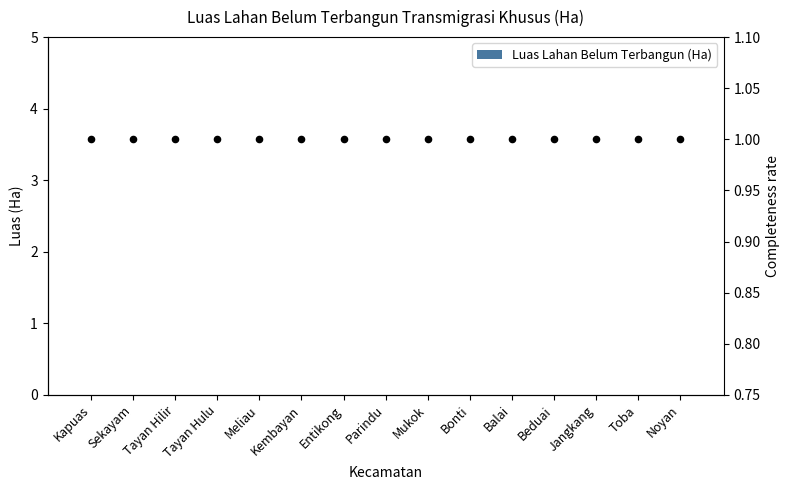

What is the total value across all series at Bonti?

1